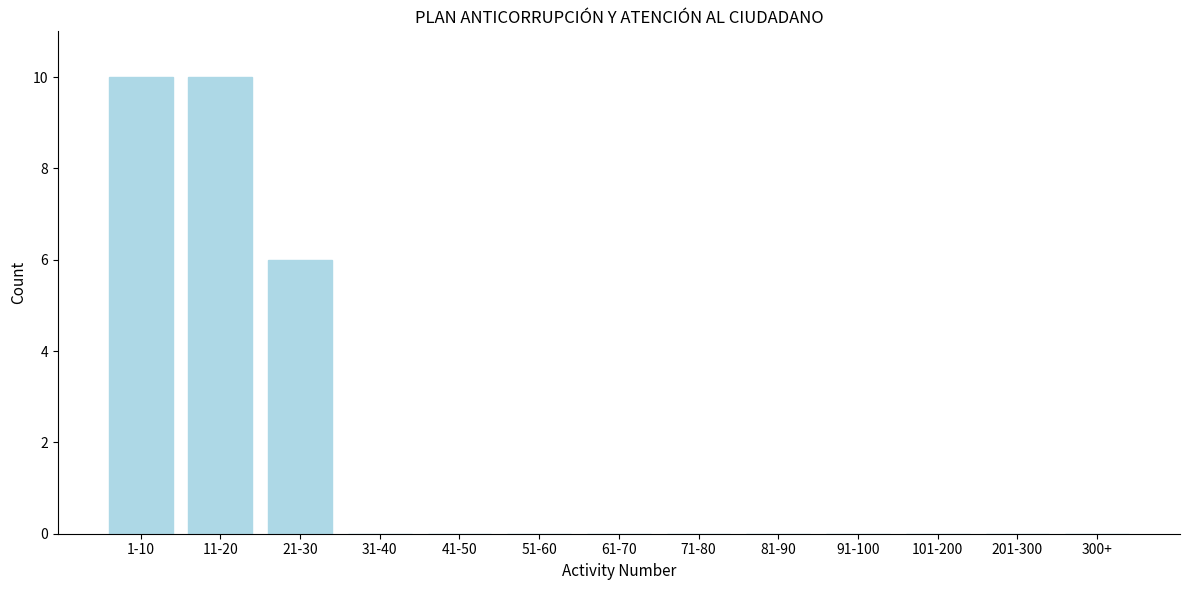

Reading right to left, extract all data points from this chart.

300+=0	201-300=0	101-200=0	91-100=0	81-90=0	71-80=0	61-70=0	51-60=0	41-50=0	31-40=0	21-30=6	11-20=10	1-10=10